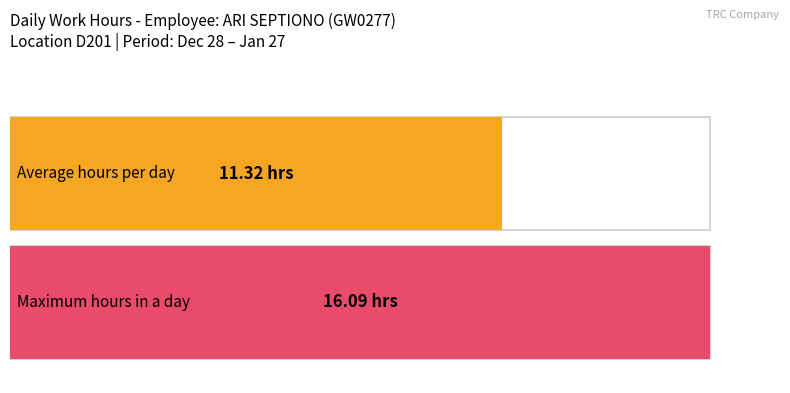

What is the ratio of the value at 13 to the value at 30?

0.7